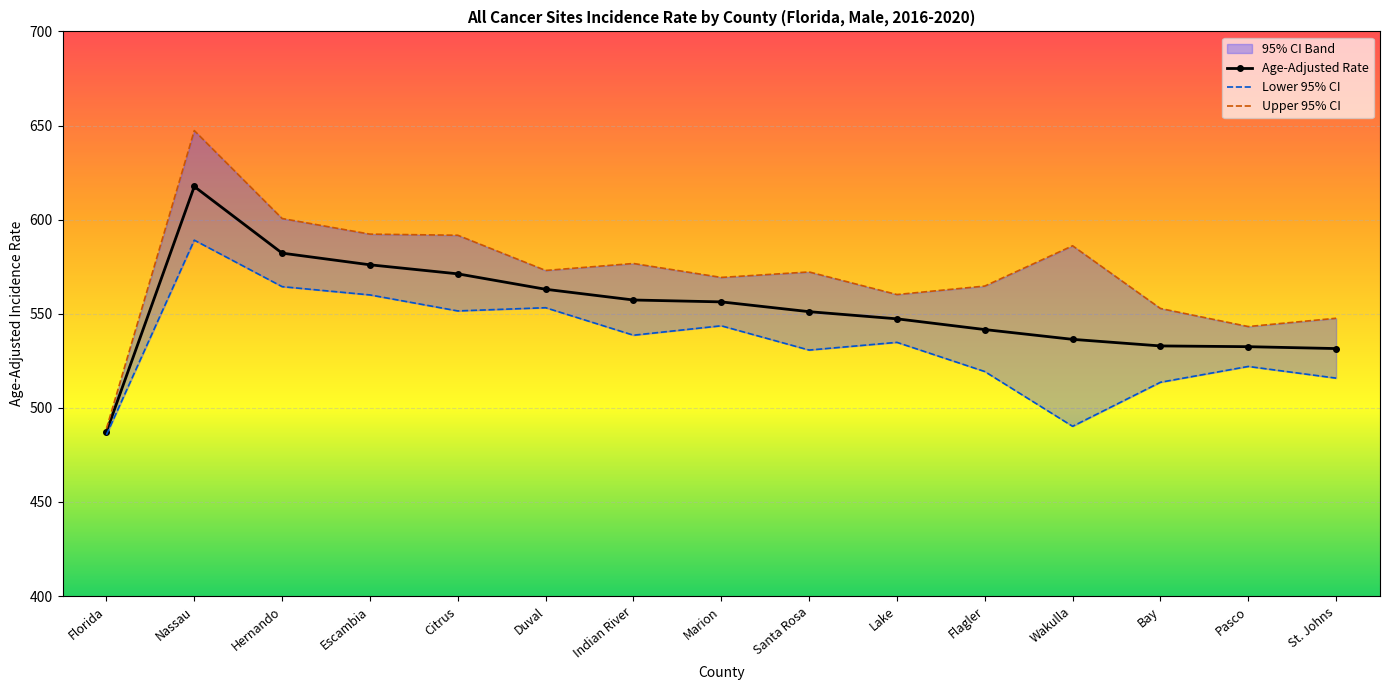

List the series in order of their overall mean, highest first.

Upper 95% CI, Age-Adjusted Rate, Lower 95% CI